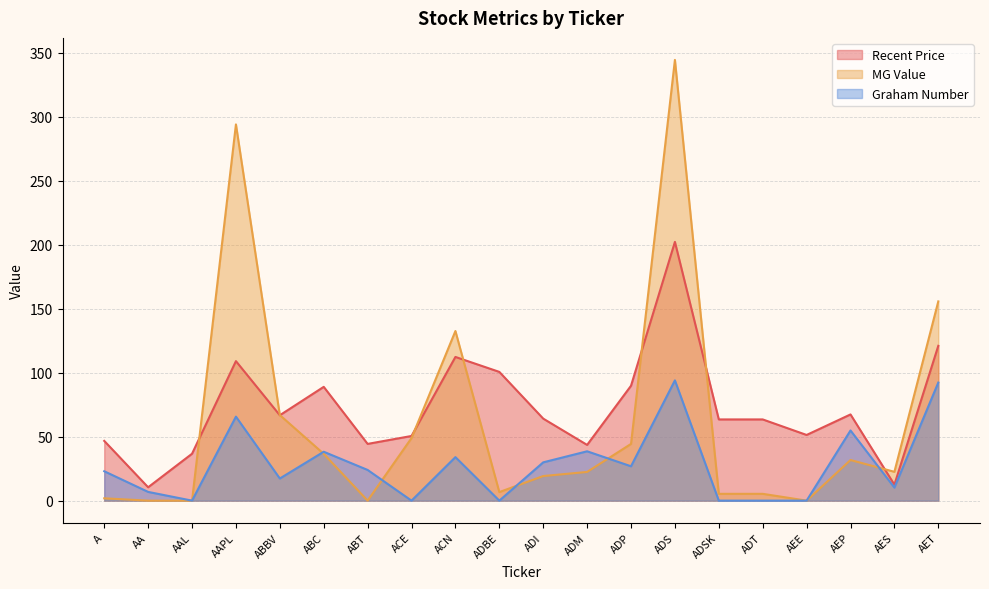

Where is the first local maximum for MG Value?

AAPL